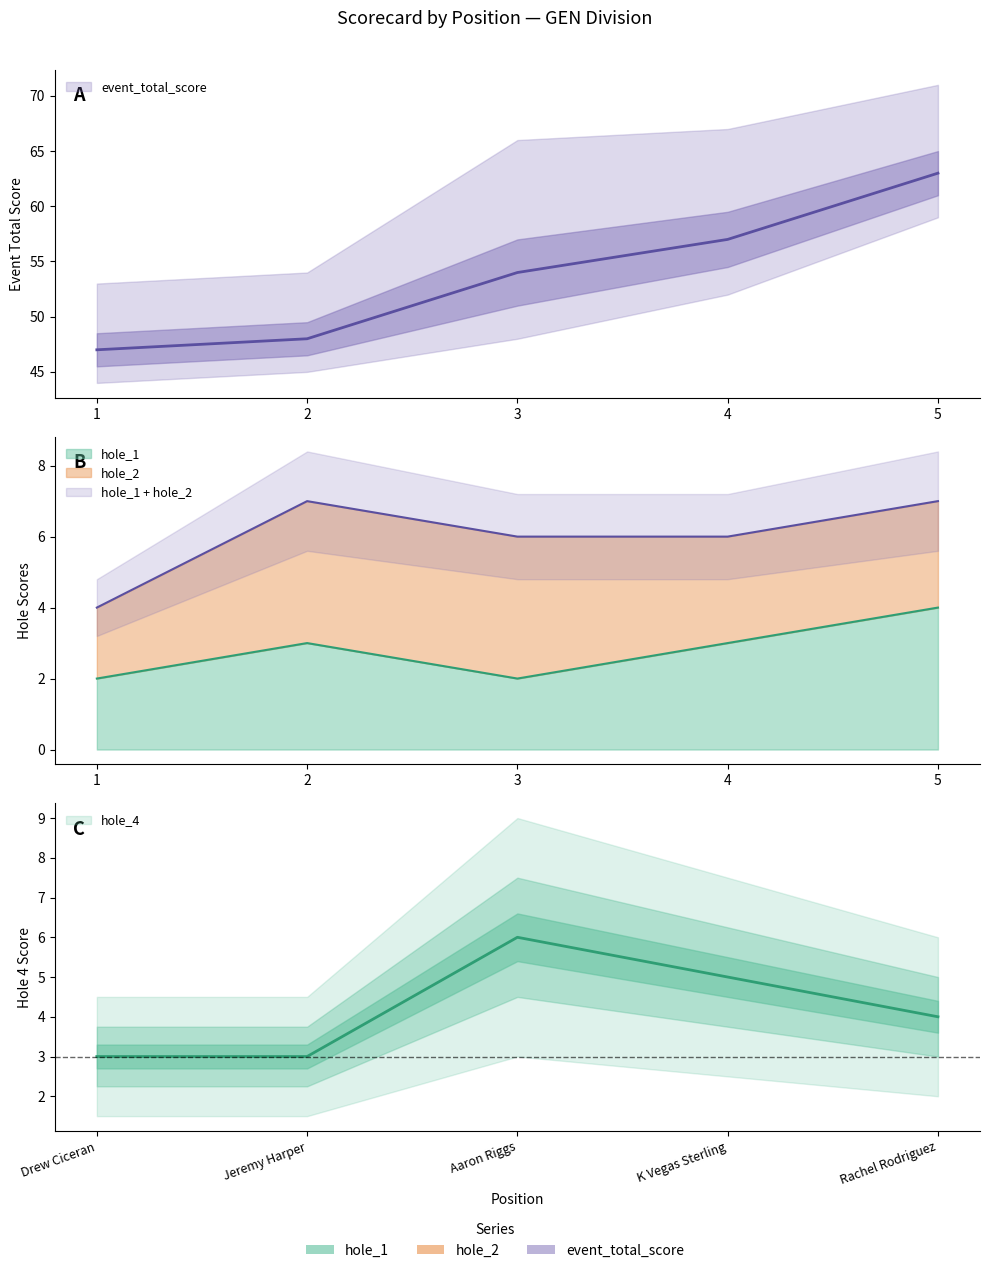

True or false: hole_4 and hole_1 intersect in this chart.

False